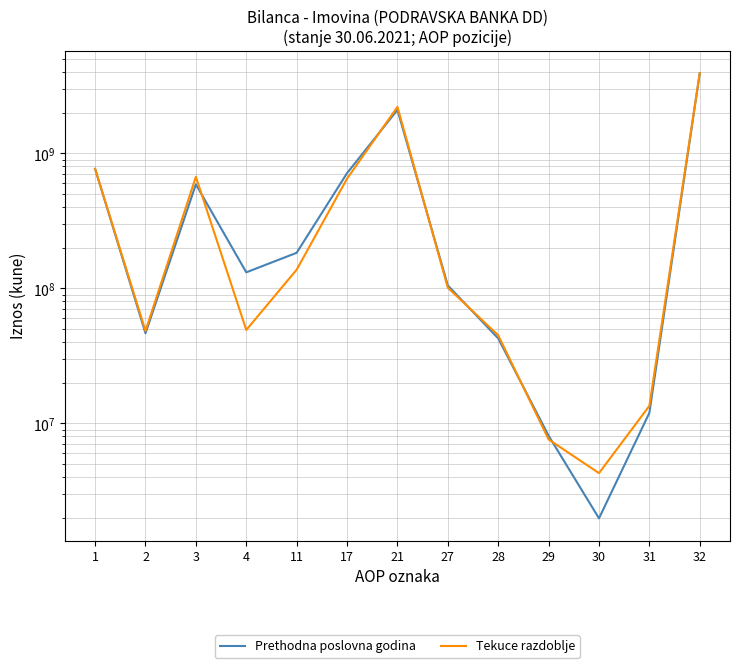

What is the approximate value of Prethodna poslovna godina at 32, to the nearest 50?

3937432200